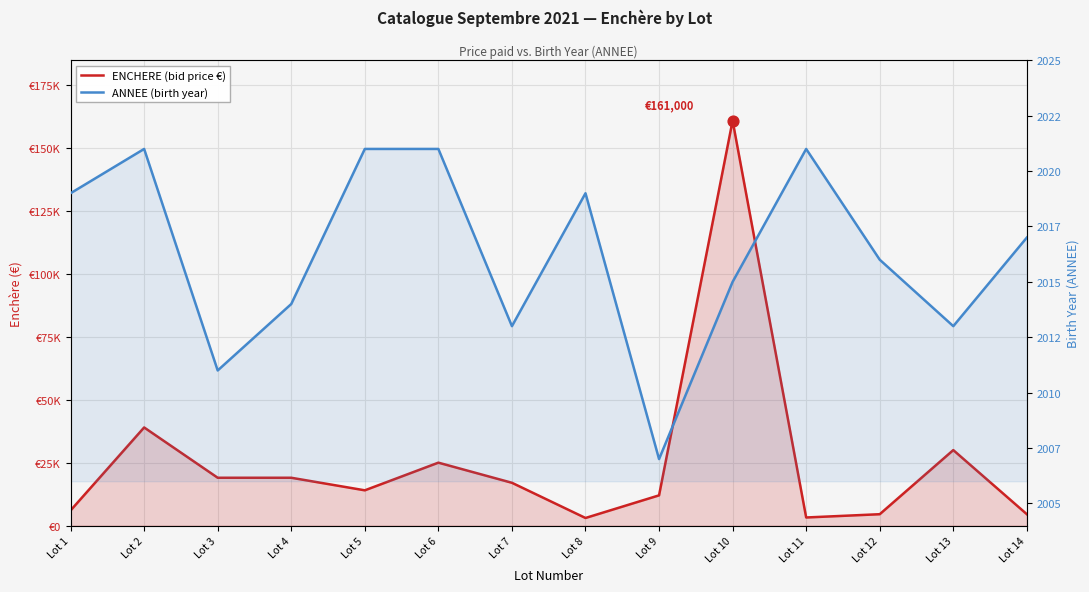

What is the total value across all series at Lot 13?

32013